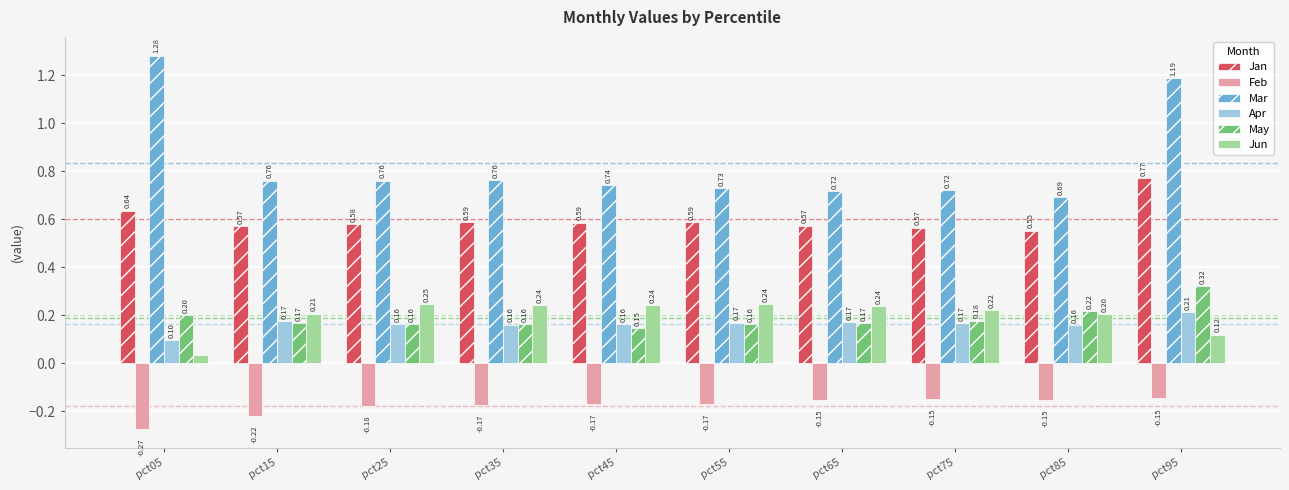

How many data points does each series have?

10